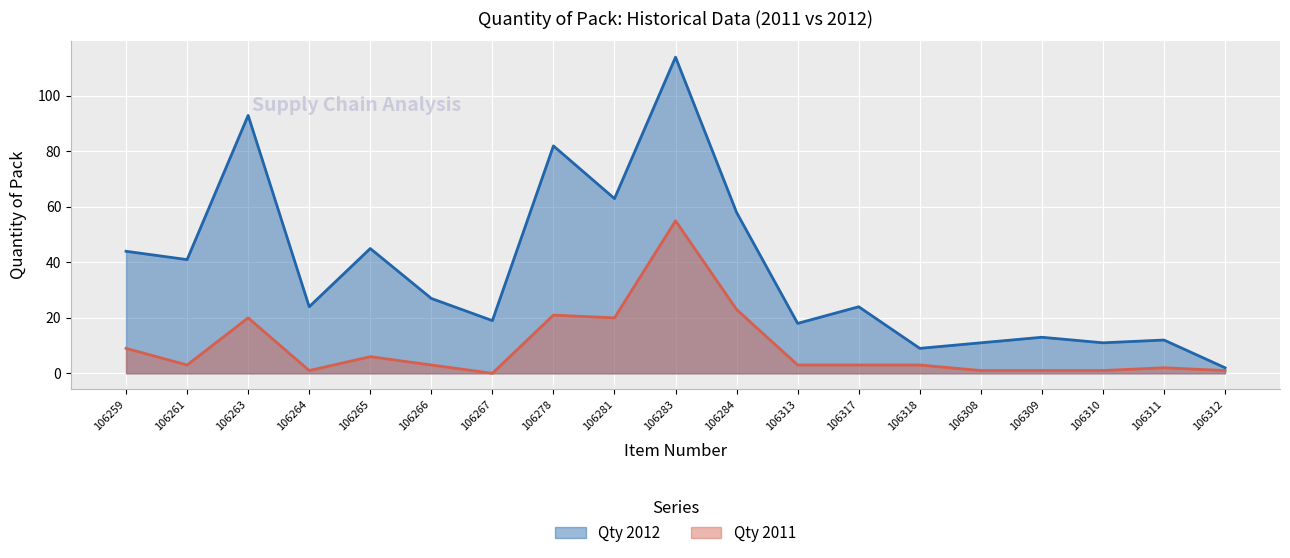

Rank the series at 106261 from lowest to highest value.

Qty 2011, Qty 2012